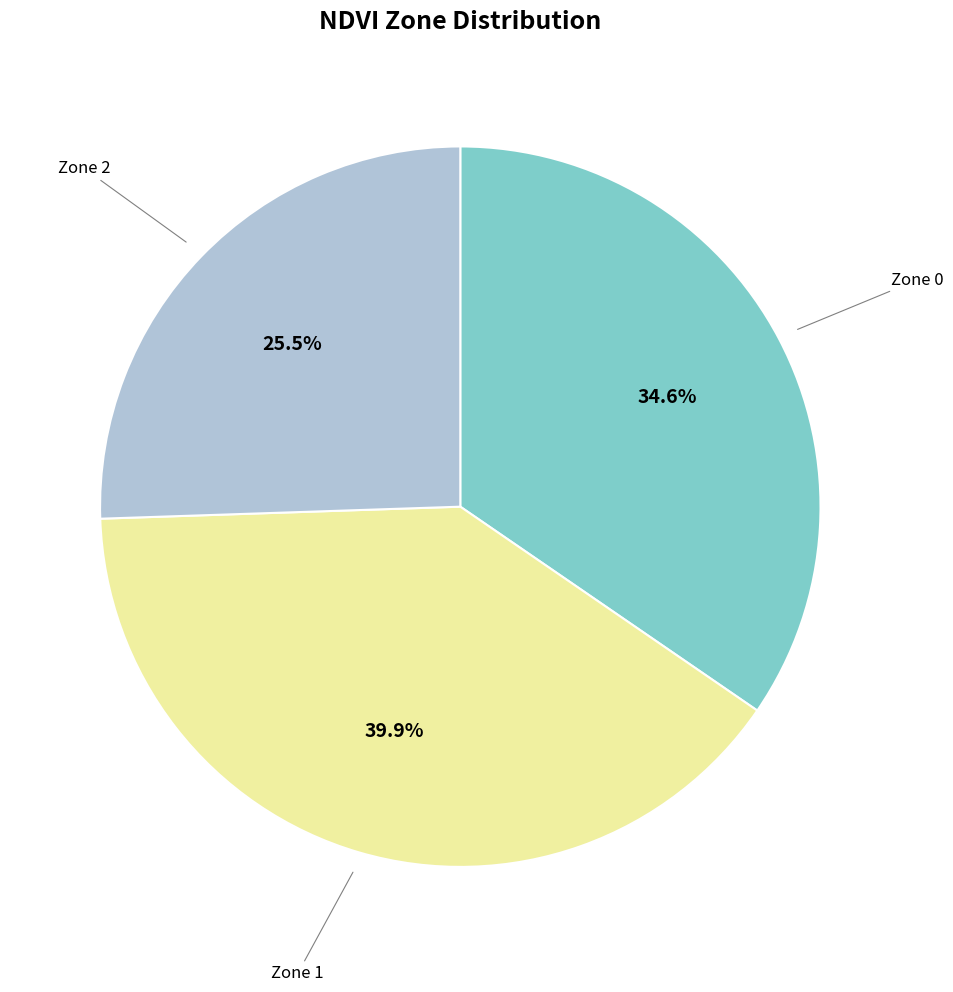

Is there any slice that represents more than half of the pie?

No